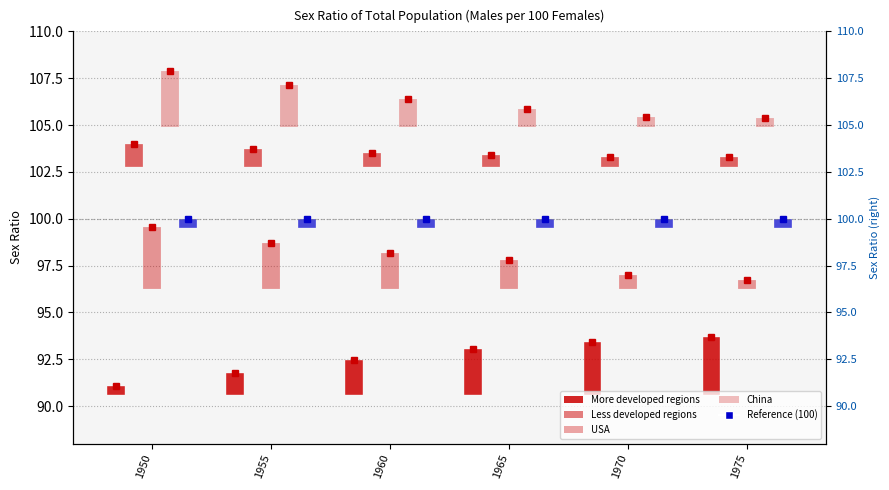

At which category is the sum across all series the highest?

1950